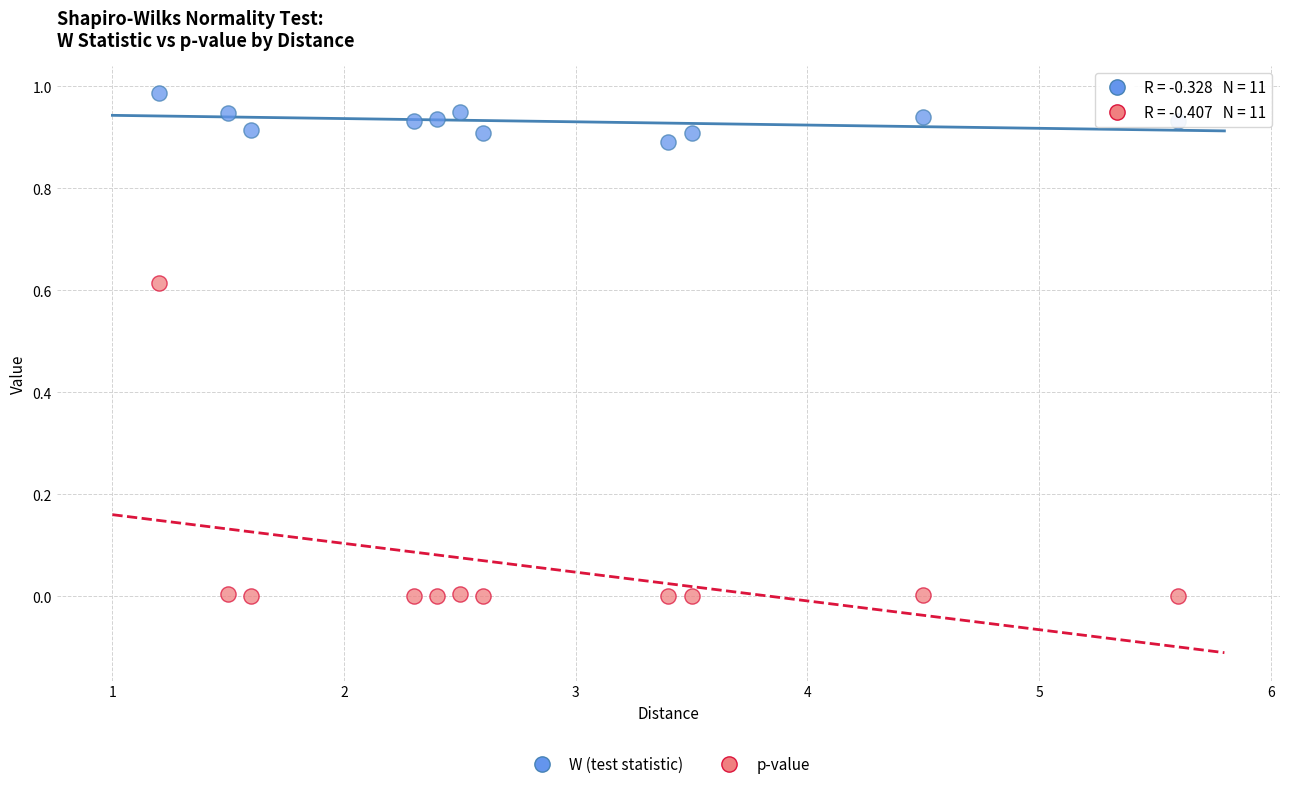

What is the X range (max minus min) for the scatter plot?

4.4